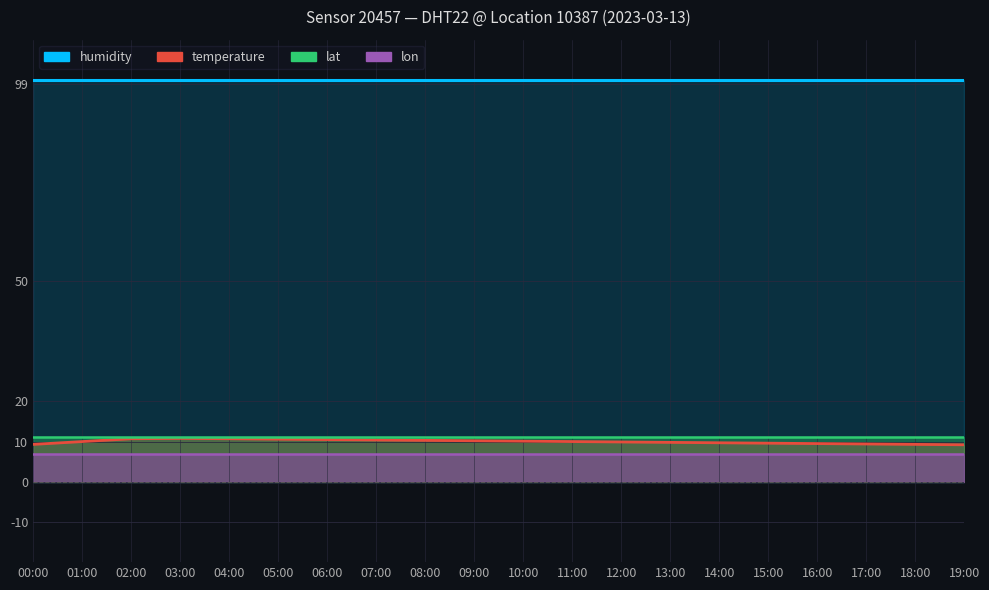

Where is lat nearest to the value 51?

00:00